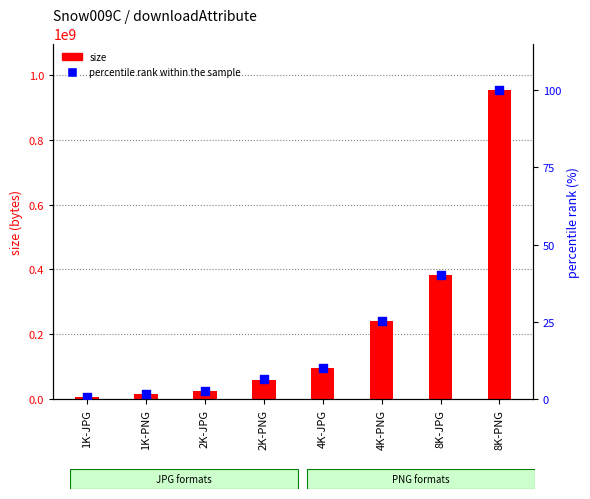

Which series has the largest total across all categories?

size